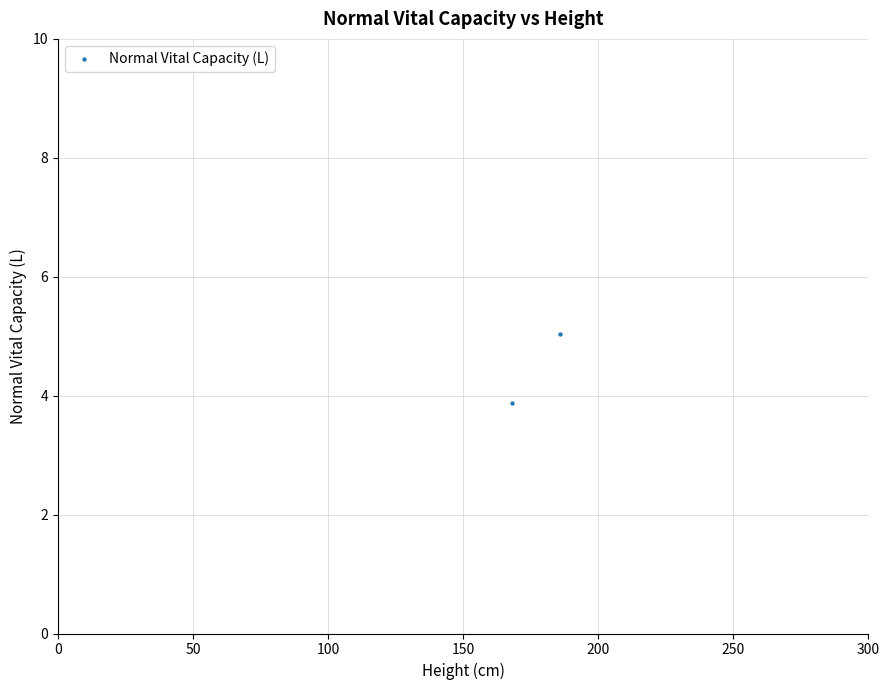

What is the average X value?

177.0